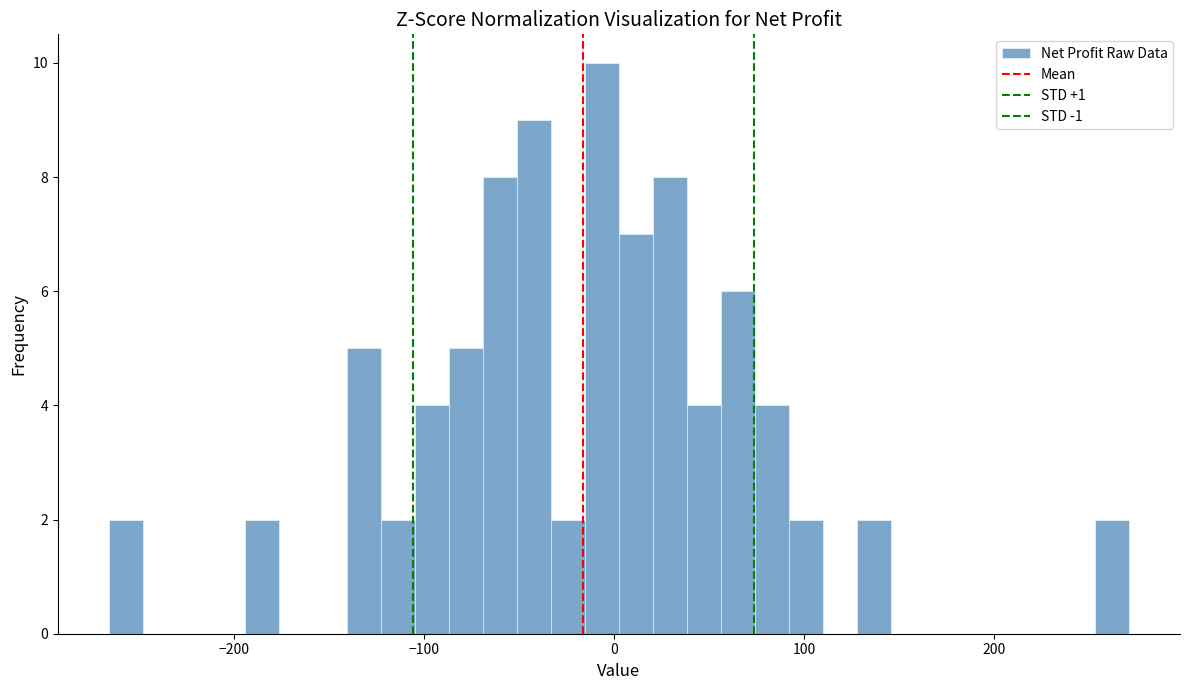

Read against the x-axis, roughly where is the centre of the tallest bar?

-10